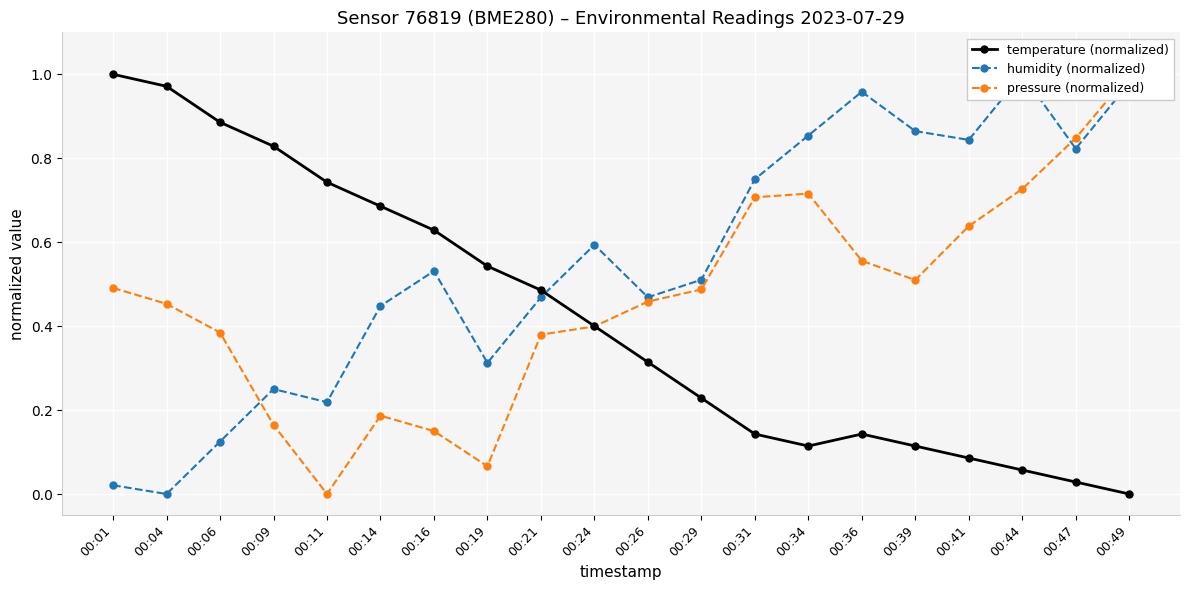

The temperature (normalized) series shows 0.2 at 00:36. True or false?

False